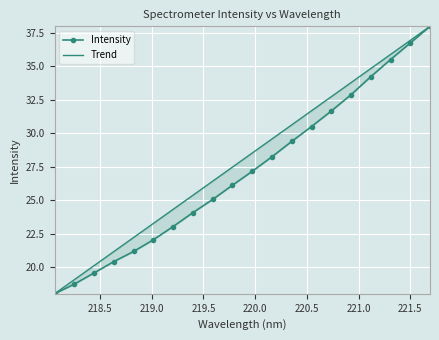

Reading left to right, transcribe all the data shown in this chart.

Intensity: 18.0	18.7	19.6	20.4	21.2	22.0	23.0	24.1	25.1	26.1	27.2	28.2	29.4	30.5	31.7	32.9	34.2	35.5	36.8	38.0
Trend: 18.0	19.1	20.1	21.2	22.2	23.3	24.3	25.4	26.4	27.5	28.5	29.6	30.6	31.7	32.7	33.8	34.8	35.9	36.9	38.0